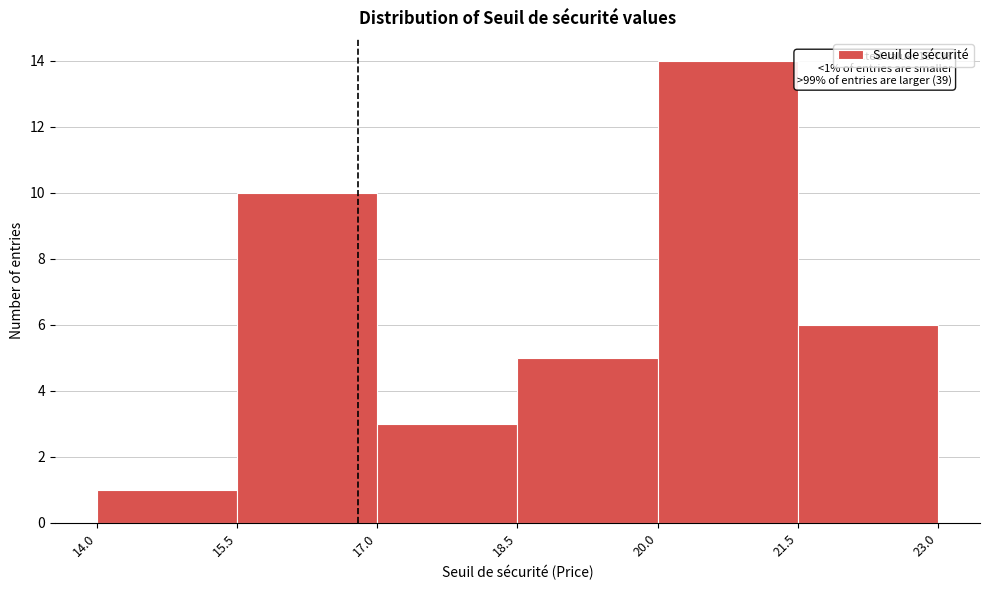

Over which range of the x-axis is the bar tallest?

20.0 to 21.5